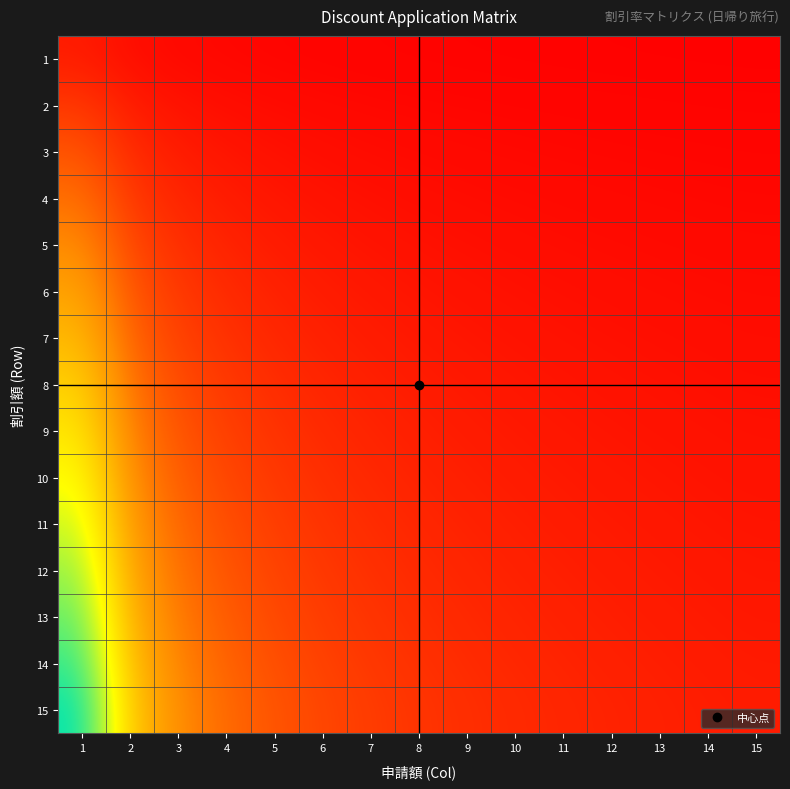

Which series has the largest range (max minus min)?

15